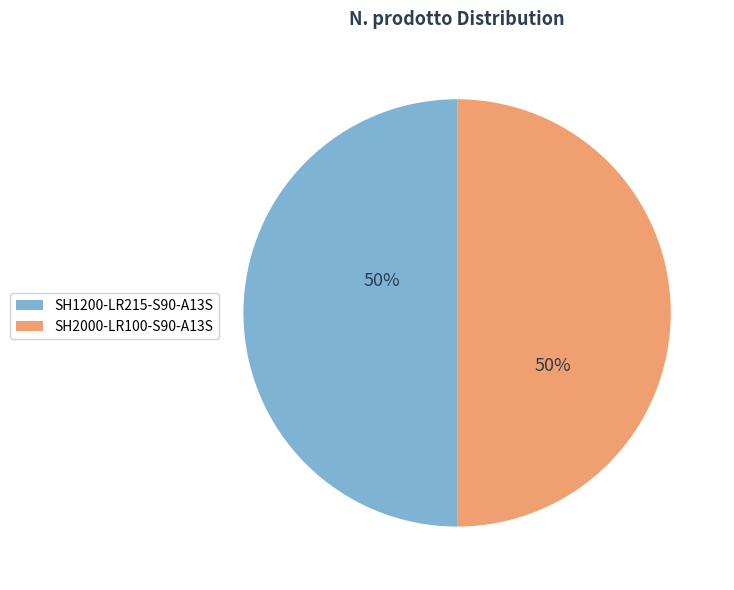

Combined, do SH1200-LR215-S90-A13S and SH2000-LR100-S90-A13S account for over 50%?

Yes